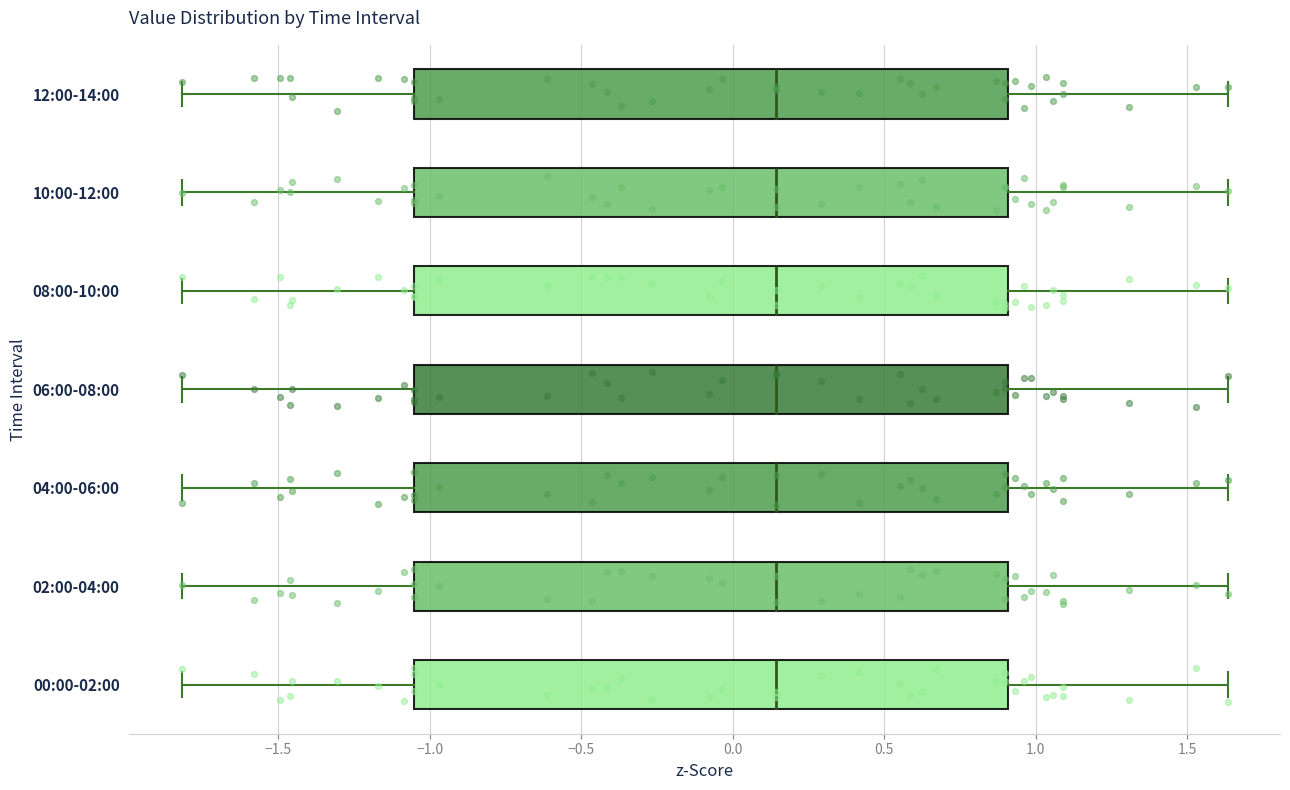

Reading bottom to top, transcribe this box plot: for each box, give where its median line is, the range the box spans, and where its two whiskers end, as read against the x-axis. The values are not printed on the chart, so give them approximately, as read against the axis.

00:00-02:00: median 0.15, box -1.05 to 0.90, whiskers -1.80 to 1.65
02:00-04:00: median 0.15, box -1.05 to 0.90, whiskers -1.80 to 1.65
04:00-06:00: median 0.15, box -1.05 to 0.90, whiskers -1.80 to 1.65
06:00-08:00: median 0.15, box -1.05 to 0.90, whiskers -1.80 to 1.65
08:00-10:00: median 0.15, box -1.05 to 0.90, whiskers -1.80 to 1.65
10:00-12:00: median 0.15, box -1.05 to 0.90, whiskers -1.80 to 1.65
12:00-14:00: median 0.15, box -1.05 to 0.90, whiskers -1.80 to 1.65